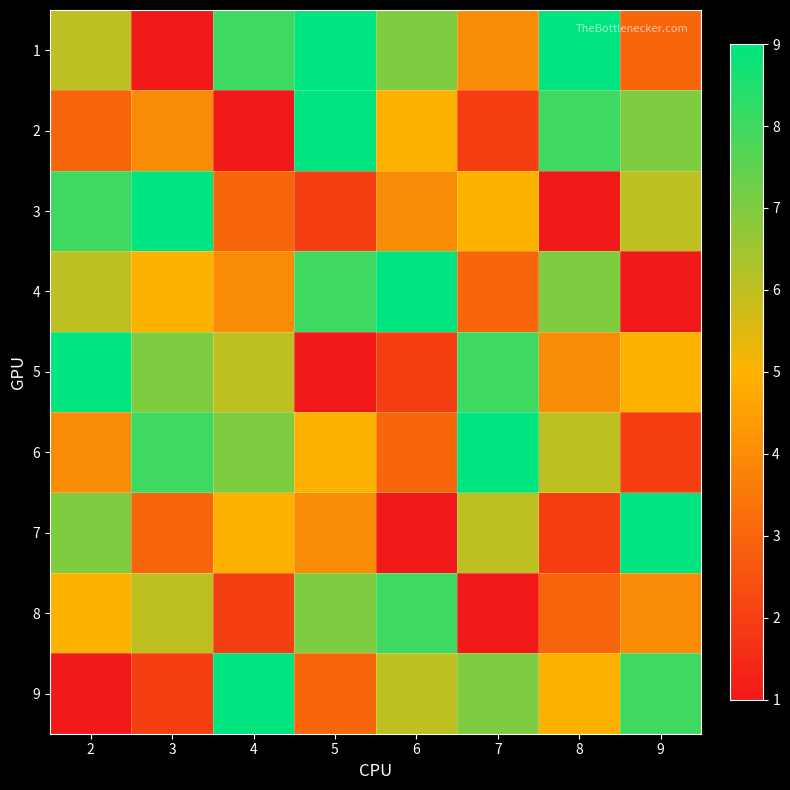

Which label corresponds to the smallest value in the chart?

3